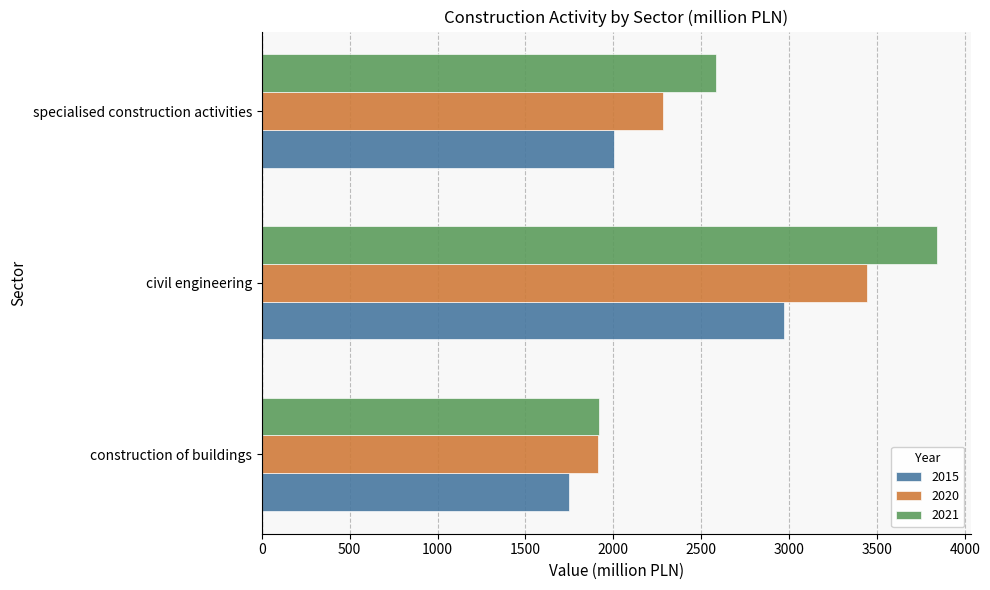

What is the minimum value shown in the chart?

1750.3